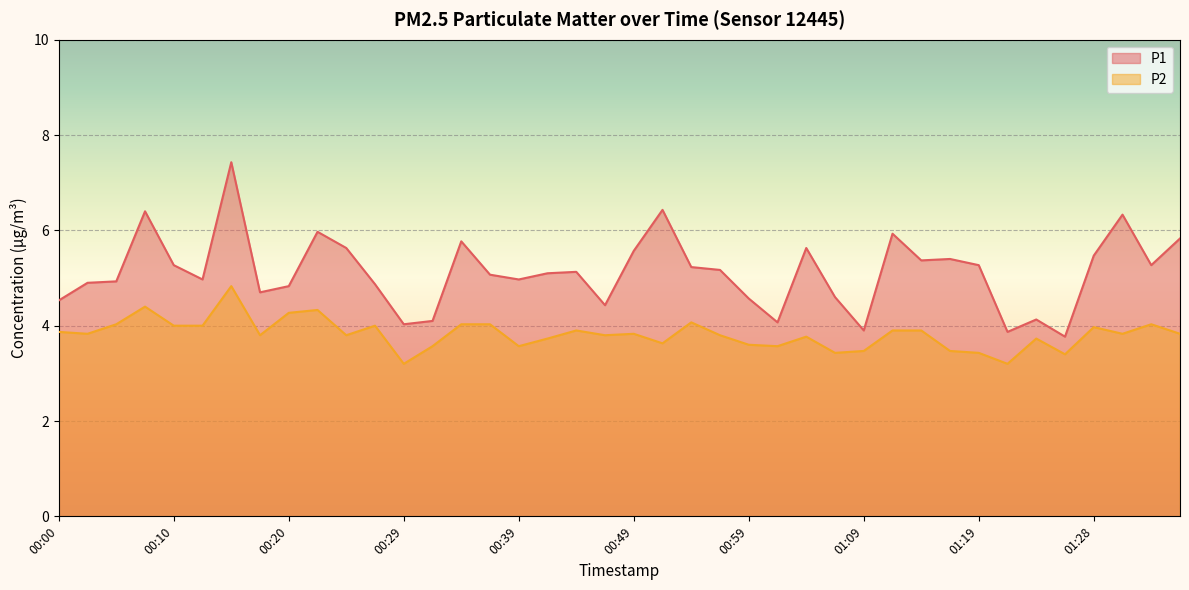

Reading left to right, extract all data points from this chart.

P1: 4.5	4.9	4.9	6.4	5.3	5.0	7.4	4.7	4.8	6.0	5.6	4.9	4.0	4.1	5.8	5.1	5.0	5.1	5.1	4.4	5.6	6.4	5.2	5.2	4.6	4.1	5.6	4.6	3.9	5.9	5.4	5.4	5.3	3.9	4.1	3.8	5.5	6.3	5.3	5.8
P2: 3.9	3.8	4.0	4.4	4.0	4.0	4.8	3.8	4.3	4.3	3.8	4.0	3.2	3.6	4.0	4.0	3.6	3.7	3.9	3.8	3.8	3.6	4.1	3.8	3.6	3.6	3.8	3.4	3.5	3.9	3.9	3.5	3.4	3.2	3.7	3.4	4.0	3.8	4.0	3.8